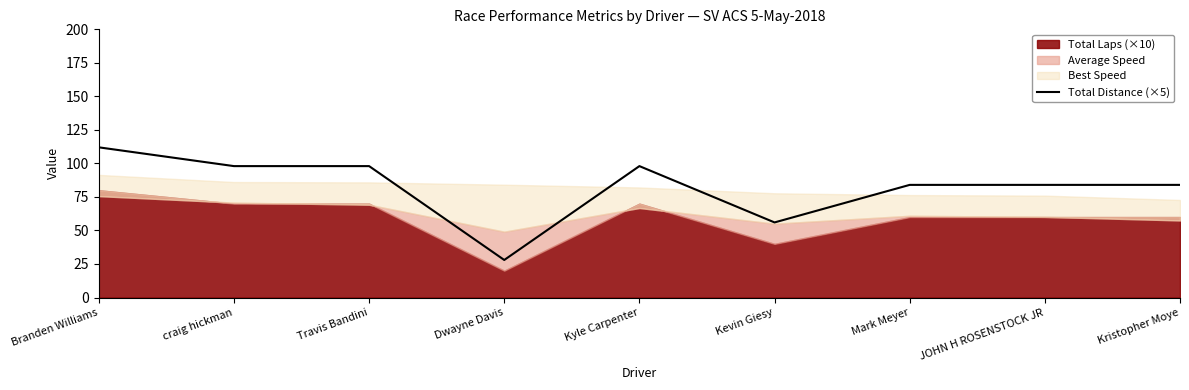

What is the value of the 7th point from the left?

84